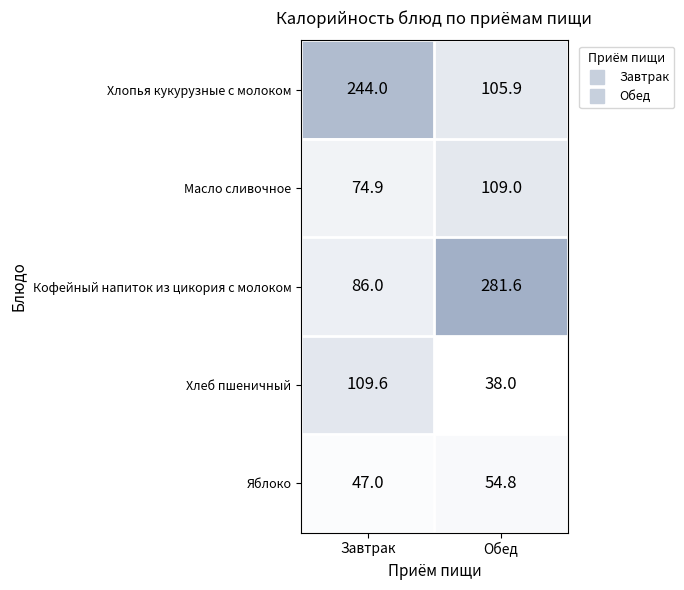

What is the maximum value shown in the chart?

281.6